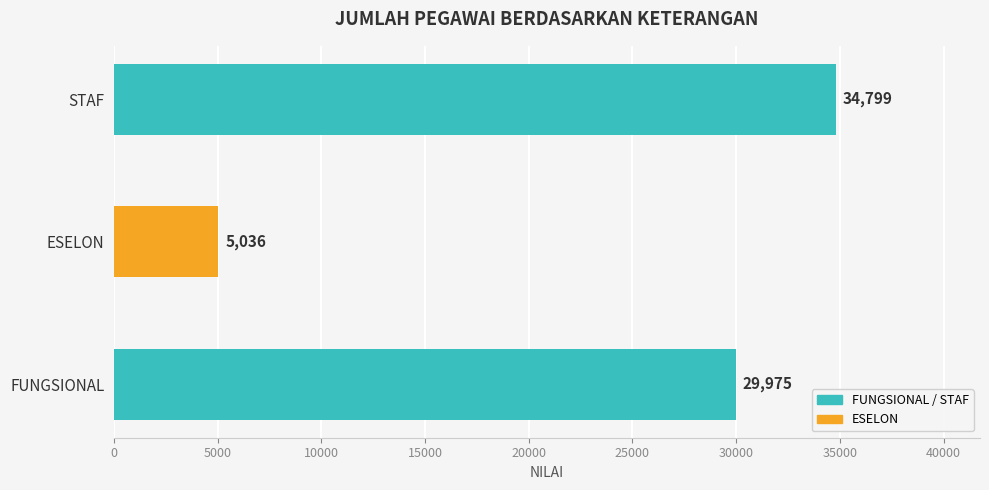

Between FUNGSIONAL and ESELON, which is larger?

FUNGSIONAL